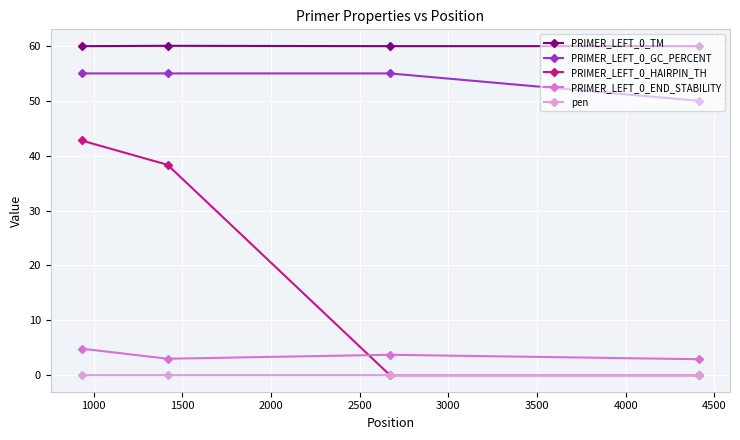

What is the value of the PRIMER_LEFT_0_GC_PERCENT point at the 2nd from the left?

55.0